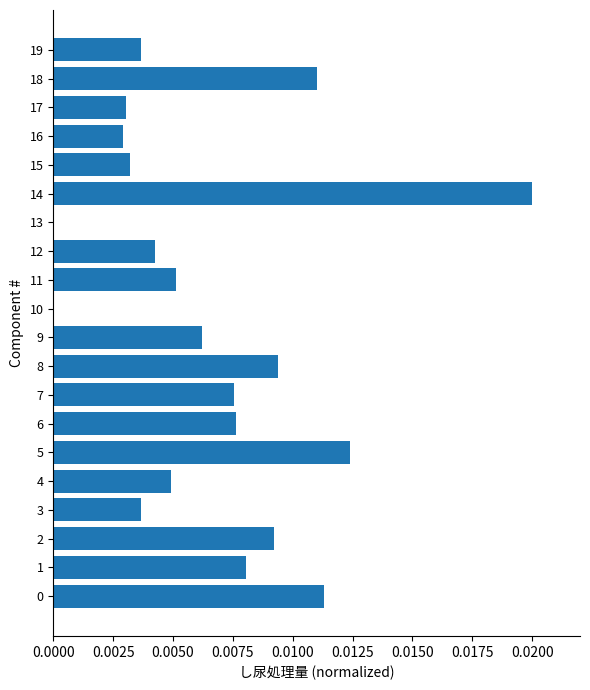

Which has a higher value, 3 or 14?

14